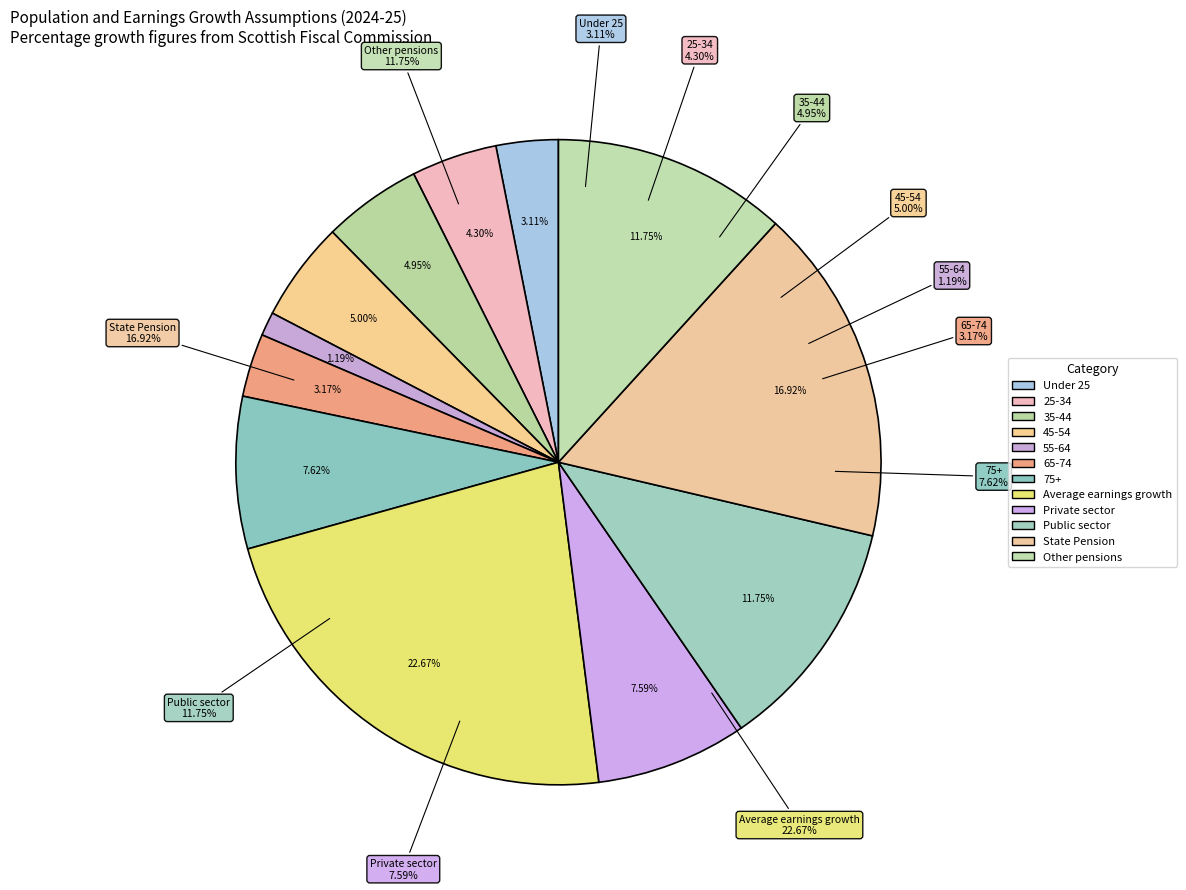

Which category has the biggest portion of the pie?

Average earnings growth